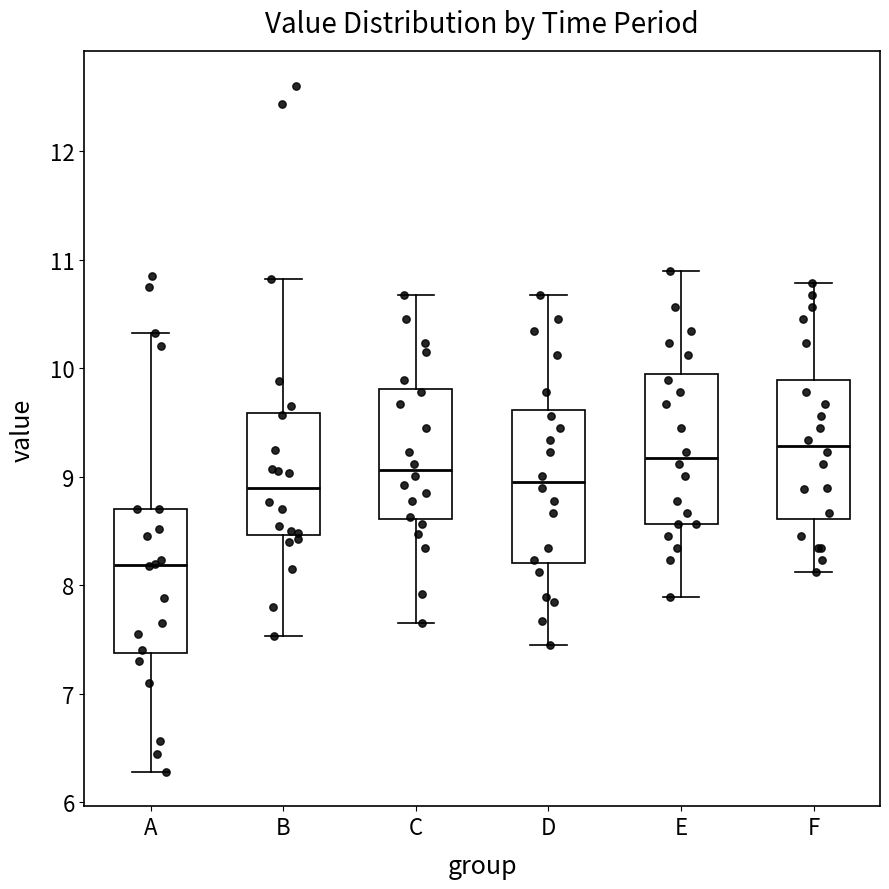

Which box's median line is the highest?

F